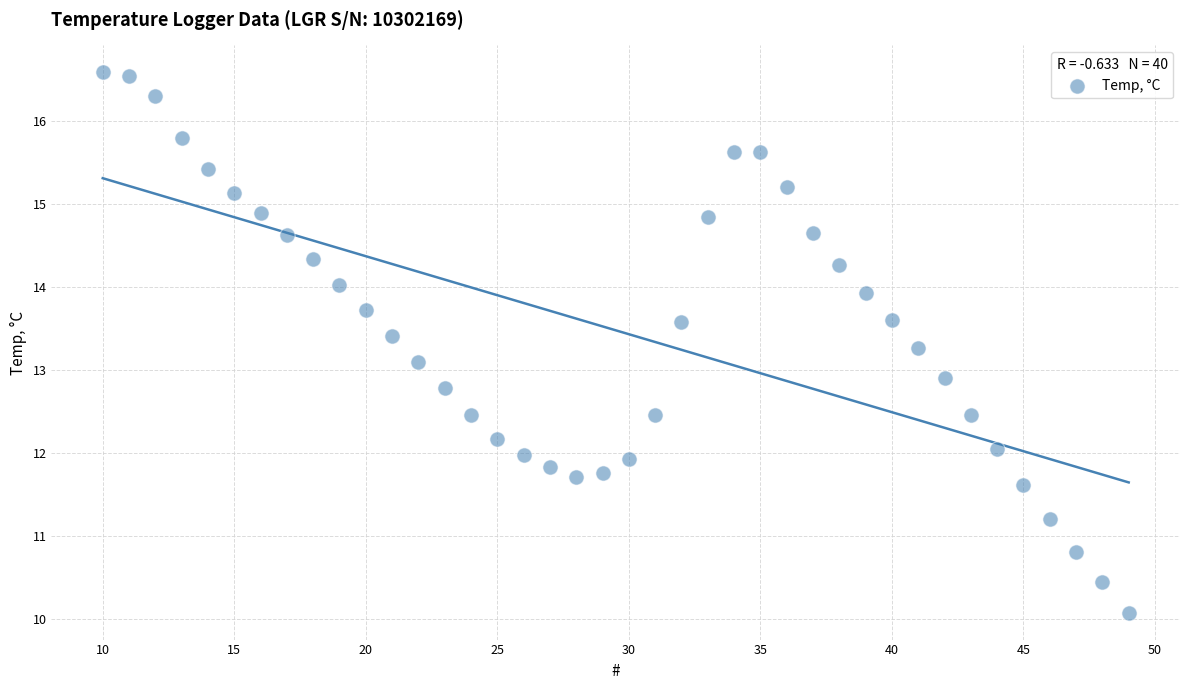

What is the range of Y values (max minus min)?

6.5